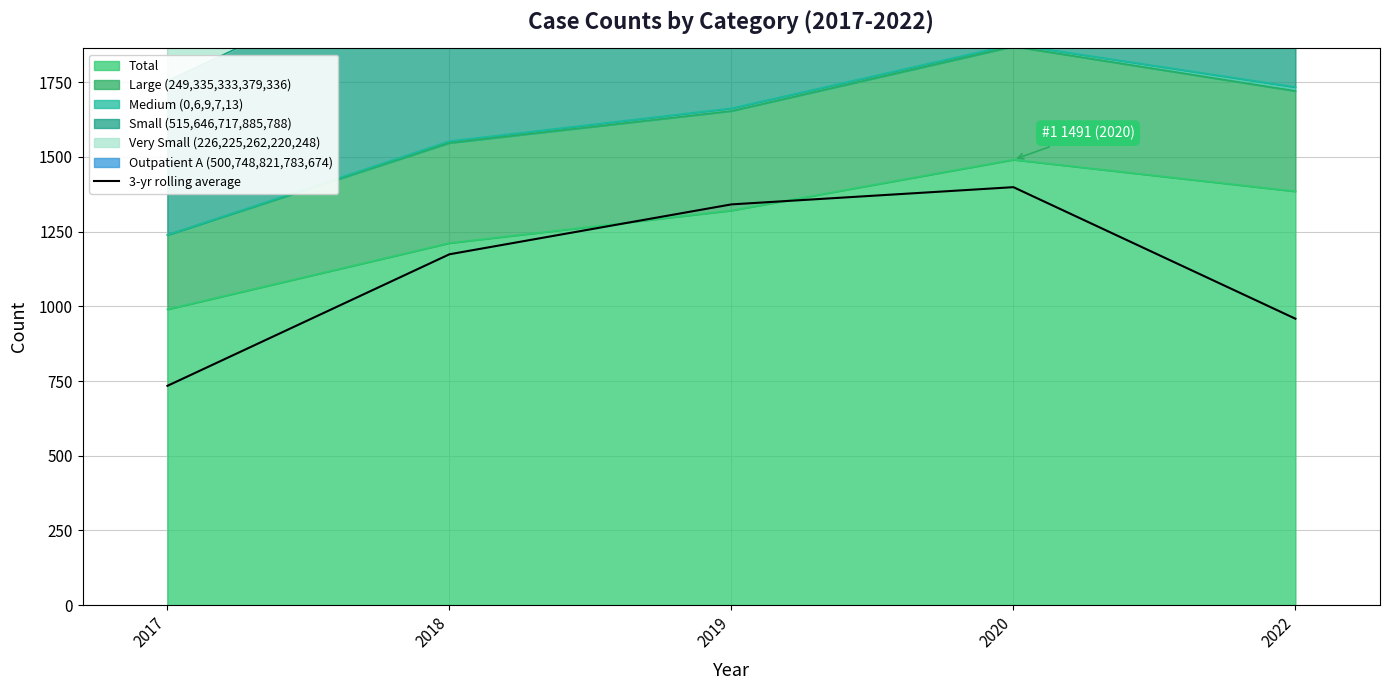

What is the sum of all values?

5607.3